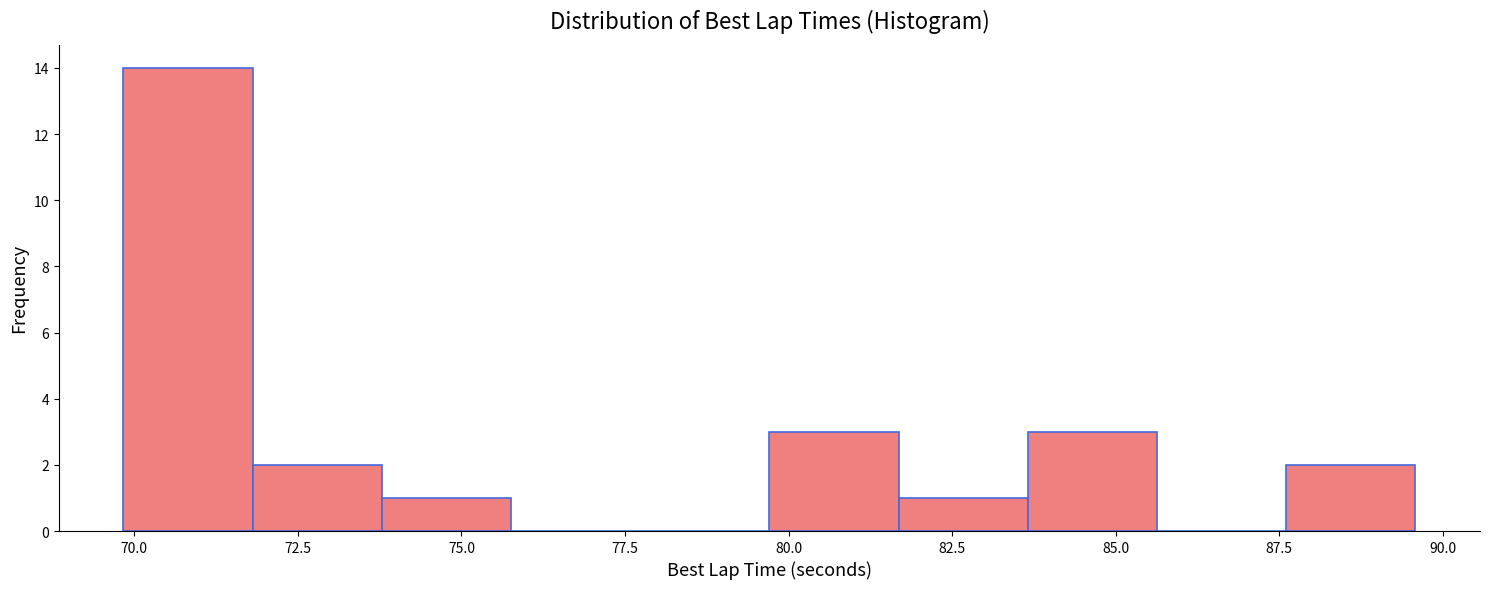

Around what value on the x-axis is the tallest bar? Give the approximate position of its centre, as read against the axis.

71.0